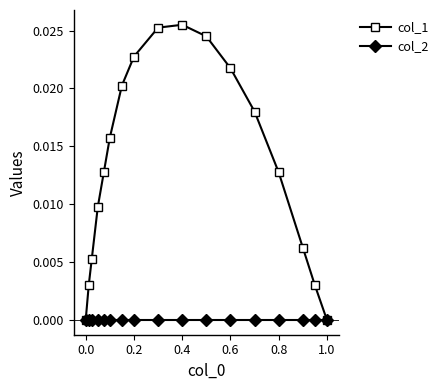

How many lines are shown in the chart?

2